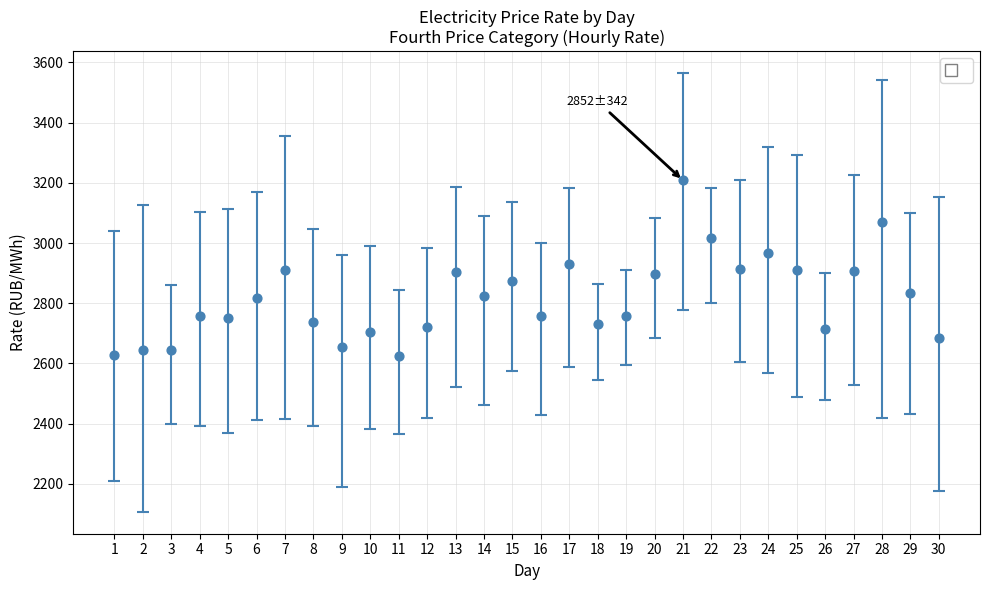

What is the range of Y values (max minus min)?

584.7